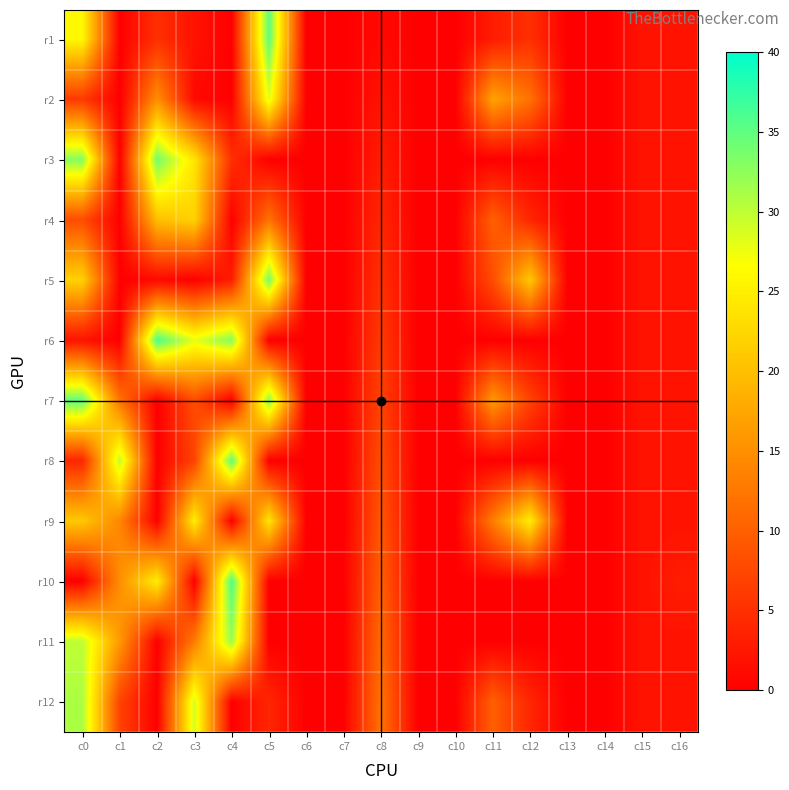

Reading left to right, what are all the values shown in this chart?

r1: c0=26	c1=0	c2=5	c3=2	c4=0	c5=35	c6=0	c7=0	c8=1	c9=0	c10=0	c11=3	c12=5	c13=0	c14=0	c15=2	c16=2
r2: c0=6	c1=0	c2=15	c3=1	c4=0	c5=28	c6=0	c7=0	c8=2	c9=0	c10=0	c11=17	c12=12	c13=0	c14=0	c15=2	c16=2
r3: c0=33	c1=0	c2=34	c3=24	c4=5	c5=0	c6=0	c7=0	c8=3	c9=0	c10=0	c11=0	c12=0	c13=0	c14=0	c15=2	c16=2
r4: c0=8	c1=0	c2=20	c3=22	c4=0	c5=12	c6=0	c7=0	c8=4	c9=0	c10=0	c11=10	c12=4	c13=0	c14=0	c15=2	c16=2
r5: c0=22	c1=0	c2=1	c3=0	c4=3	c5=34	c6=0	c7=0	c8=5	c9=0	c10=0	c11=8	c12=21	c13=0	c14=0	c15=2	c16=2
r6: c0=2	c1=0	c2=36	c3=28	c4=33	c5=0	c6=0	c7=0	c8=6	c9=0	c10=0	c11=0	c12=0	c13=0	c14=0	c15=2	c16=2
r7: c0=35	c1=12	c2=0	c3=8	c4=0	c5=33	c6=0	c7=0	c8=7	c9=0	c10=0	c11=16	c12=7	c13=0	c14=0	c15=2	c16=2
r8: c0=4	c1=30	c2=0	c3=7	c4=35	c5=0	c6=0	c7=0	c8=8	c9=0	c10=0	c11=0	c12=0	c13=0	c14=0	c15=2	c16=2
r9: c0=21	c1=14	c2=0	c3=25	c4=0	c5=24	c6=0	c7=0	c8=9	c9=0	c10=0	c11=13	c12=25	c13=0	c14=0	c15=2	c16=2
r10: c0=0	c1=15	c2=25	c3=0	c4=36	c5=0	c6=0	c7=0	c8=10	c9=0	c10=0	c11=0	c12=0	c13=0	c14=0	c15=2	c16=3
r11: c0=30	c1=16	c2=0	c3=13	c4=32	c5=0	c6=0	c7=0	c8=11	c9=0	c10=0	c11=0	c12=0	c13=0	c14=0	c15=2	c16=2
r12: c0=31	c1=7	c2=0	c3=29	c4=0	c5=4	c6=0	c7=0	c8=12	c9=0	c10=0	c11=10	c12=4	c13=0	c14=0	c15=2	c16=2